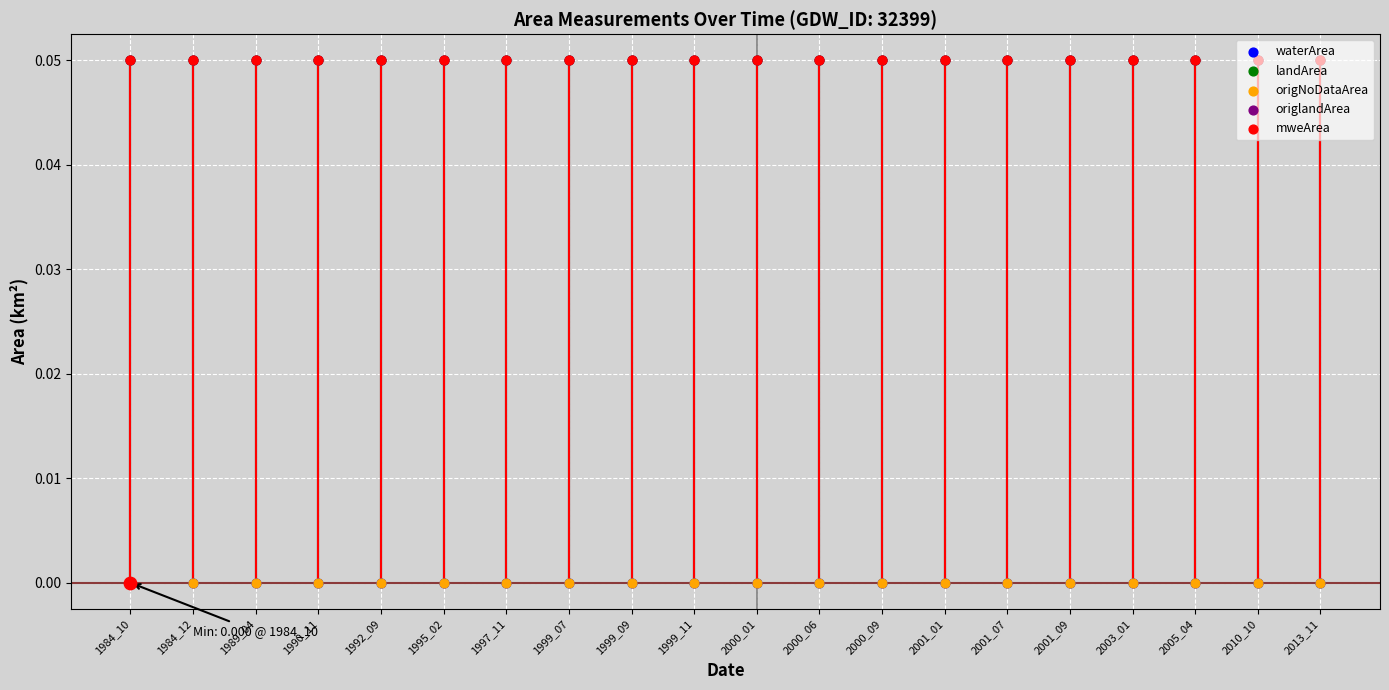

What is the total value across all series at 2000_06?

0.2